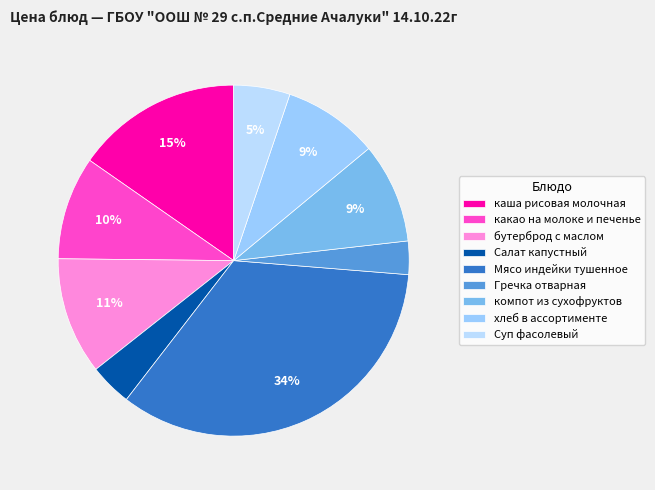

What is the ratio of the value at бутерброд с маслом to the value at компот из сухофруктов?

1.2